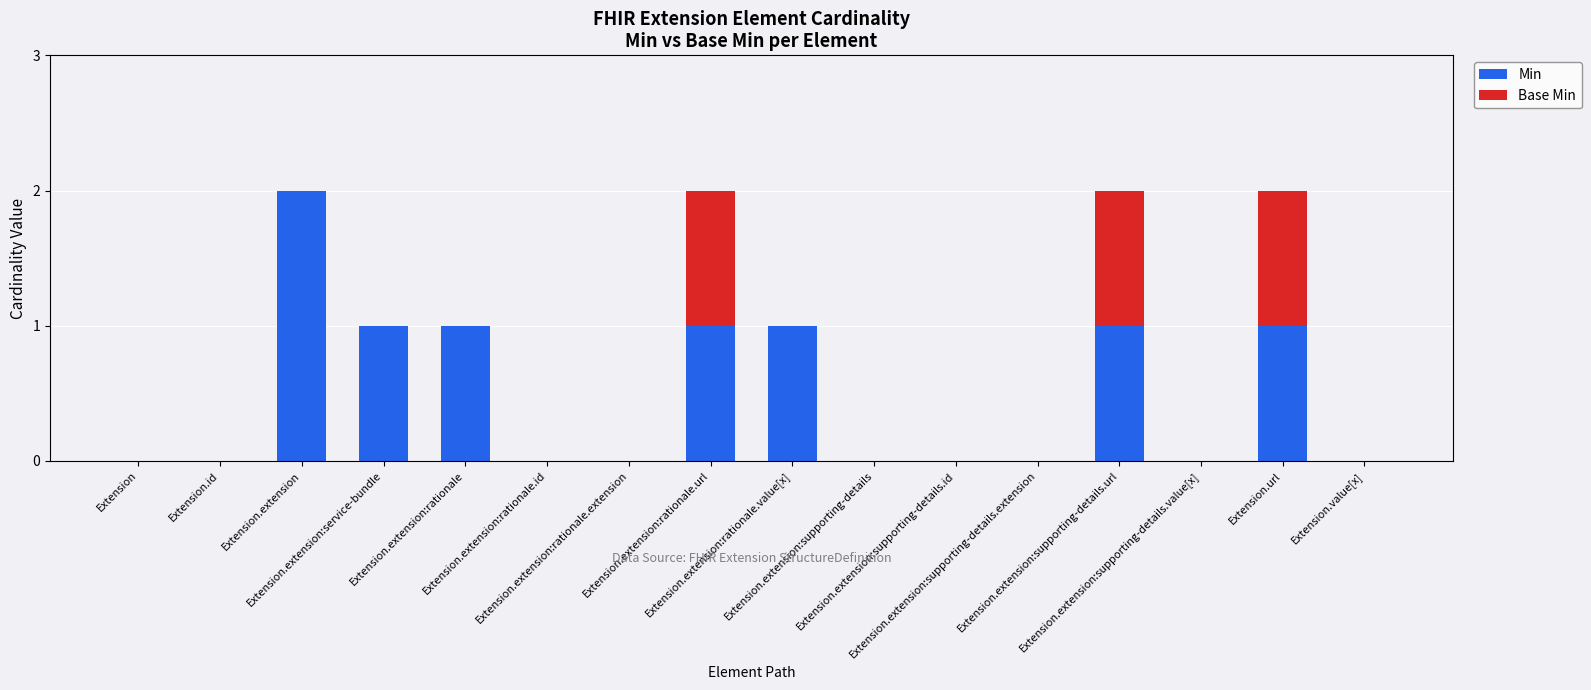

How many distinct data groups are displayed?

2